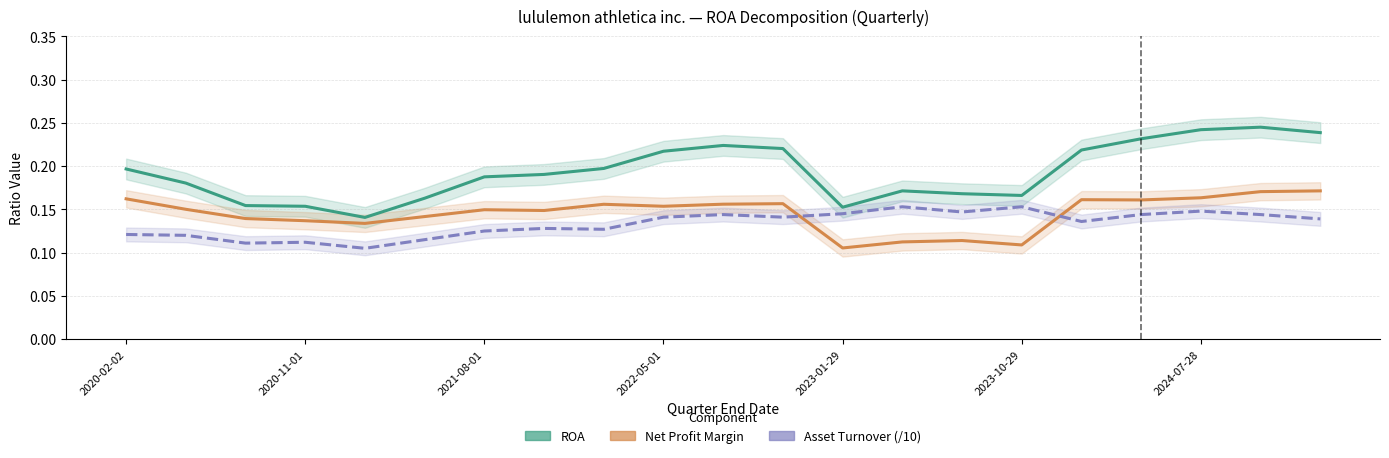

What is the difference between the second highest and second lowest values in the Net Profit Margin series?

0.1